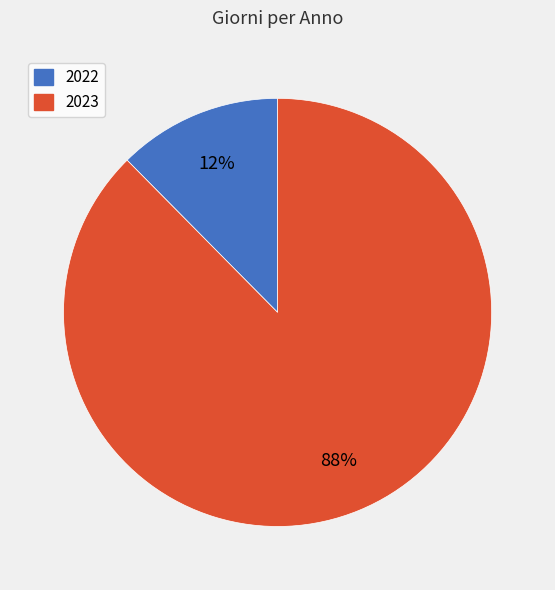

Which category has the smallest portion of the pie?

2022